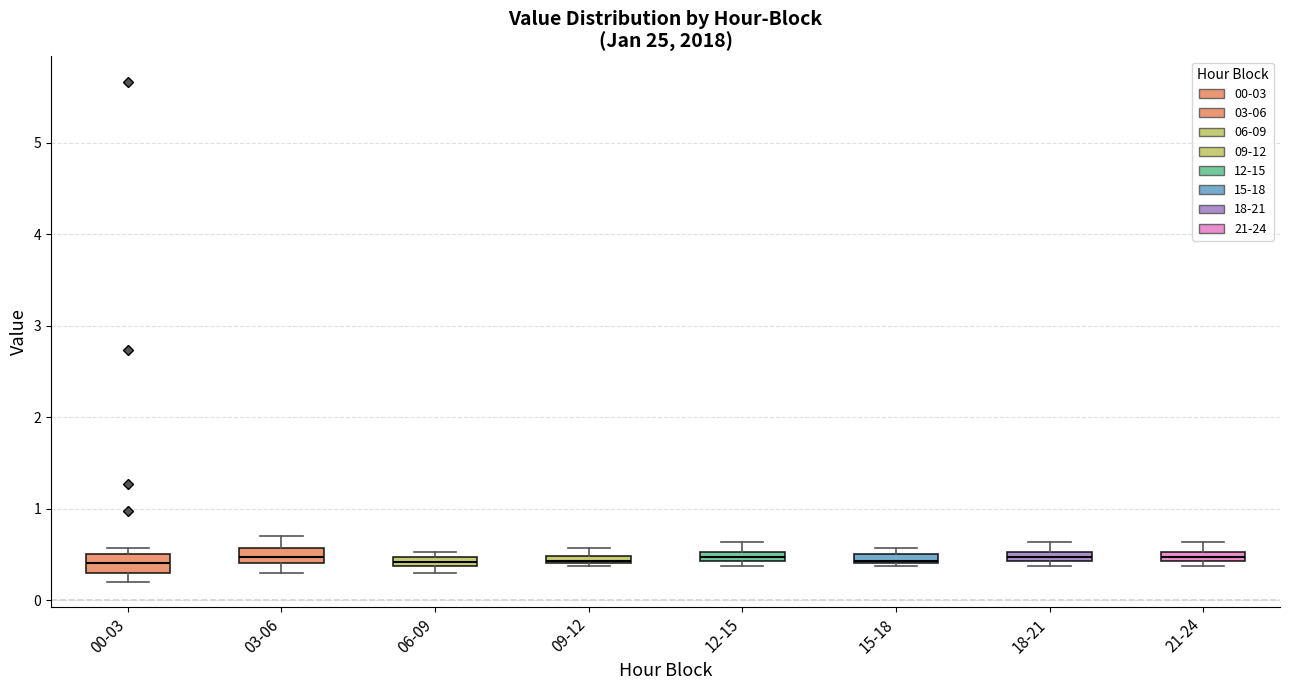

Where is the lower edge of the box for 21-24 on the y-axis? The values are not printed on the chart, so give them approximately, as read against the axis.

0.4